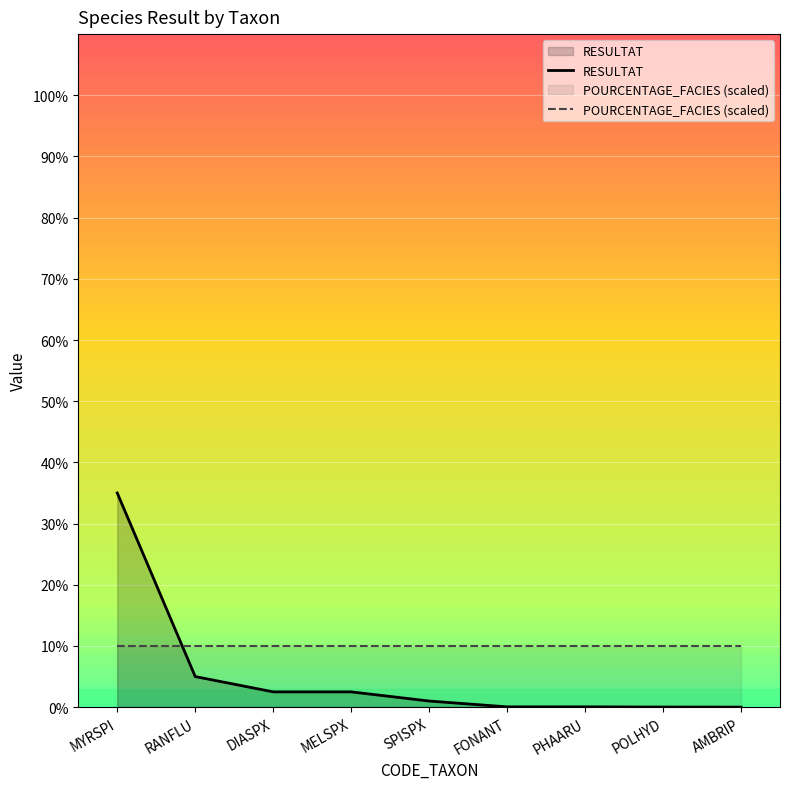

Rank the series at FONANT from highest to lowest value.

POURCENTAGE_FACIES (scaled), RESULTAT